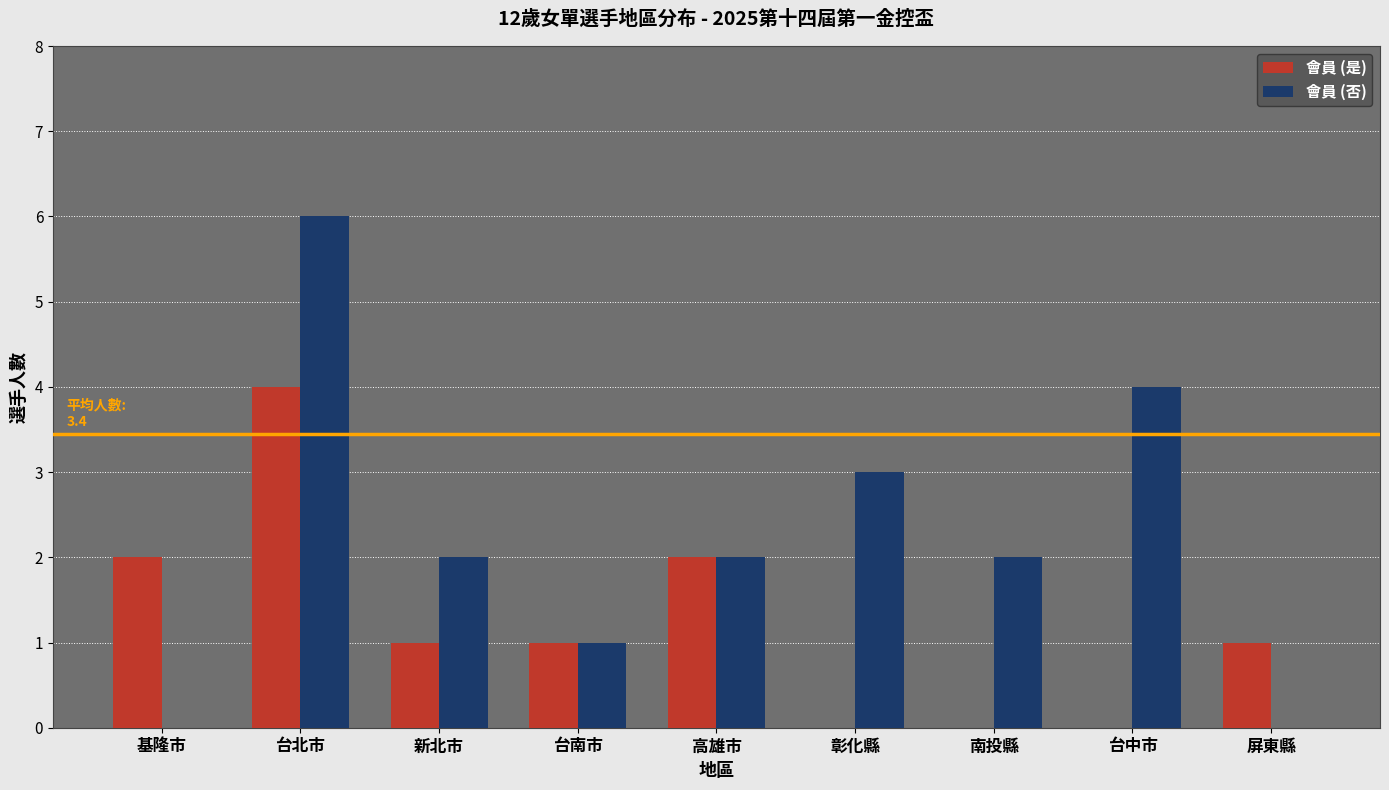

Are the bars grouped side by side (vs. stacked)?

Yes